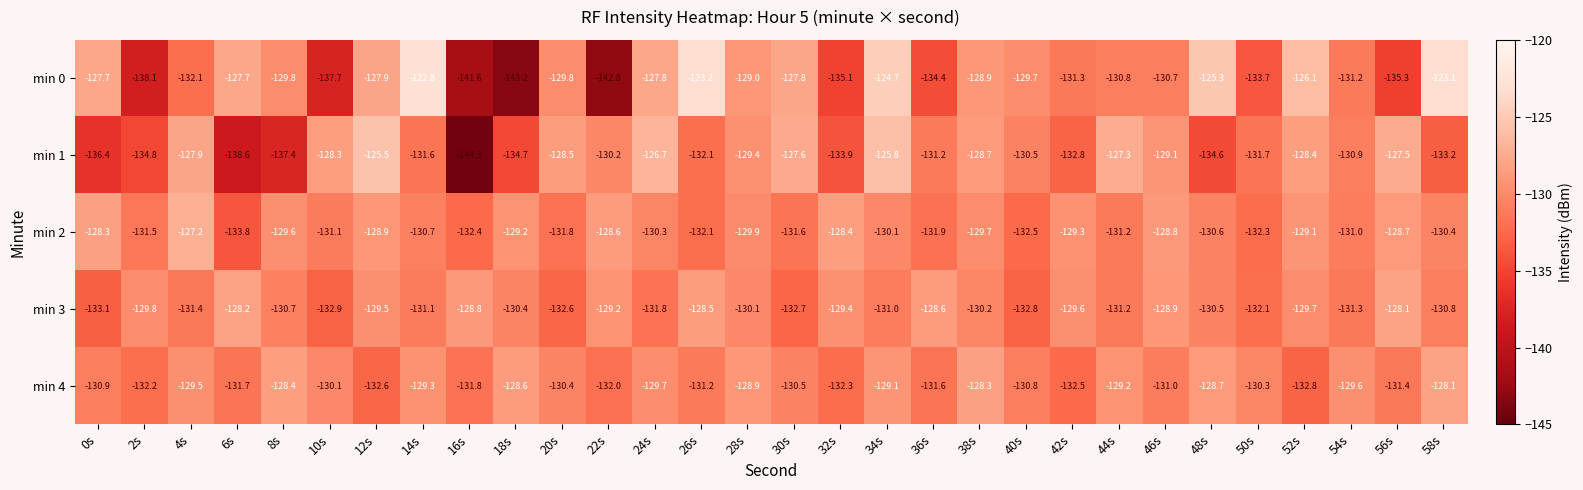

Is it true that min 0 equals -142.8 at 22s?

True